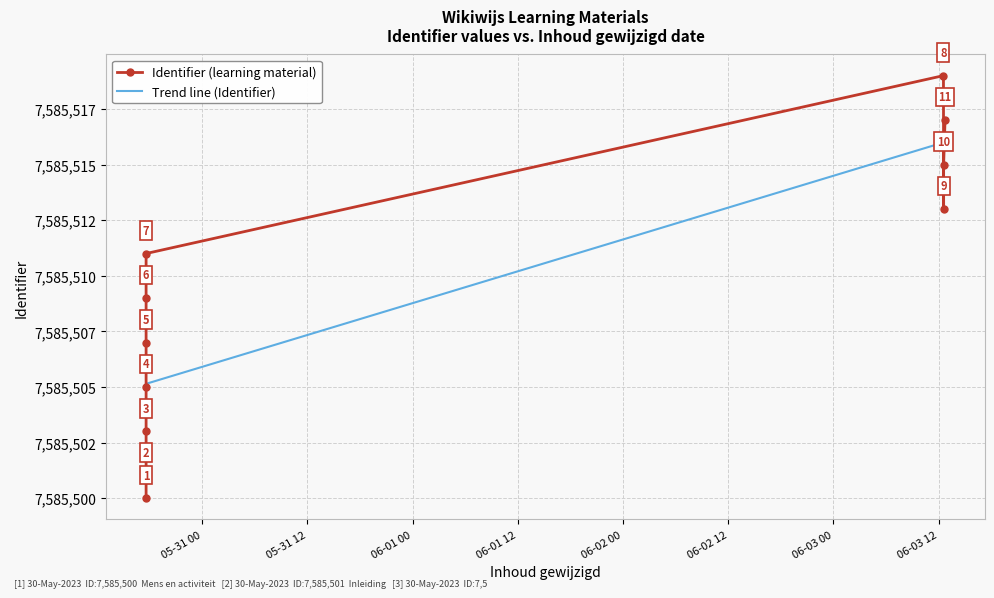

How many values are between 7585503 and 7585515?

7